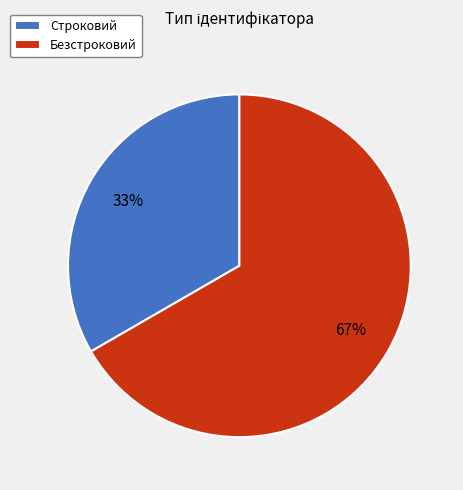

Does Безстроковий account for over 50% of the chart?

Yes